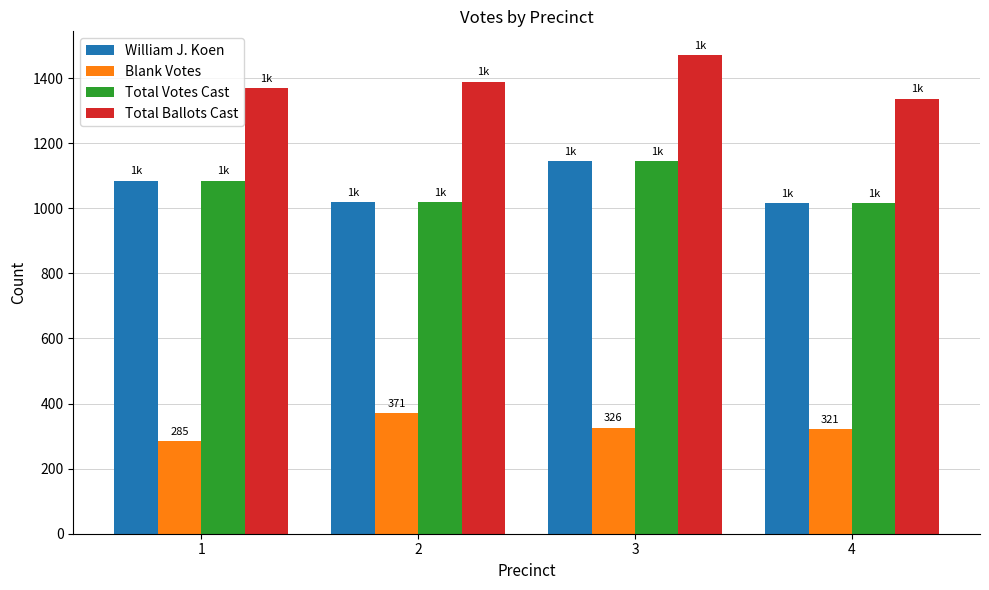

True or false: Total Votes Cast has a value of 551 at 2.

False